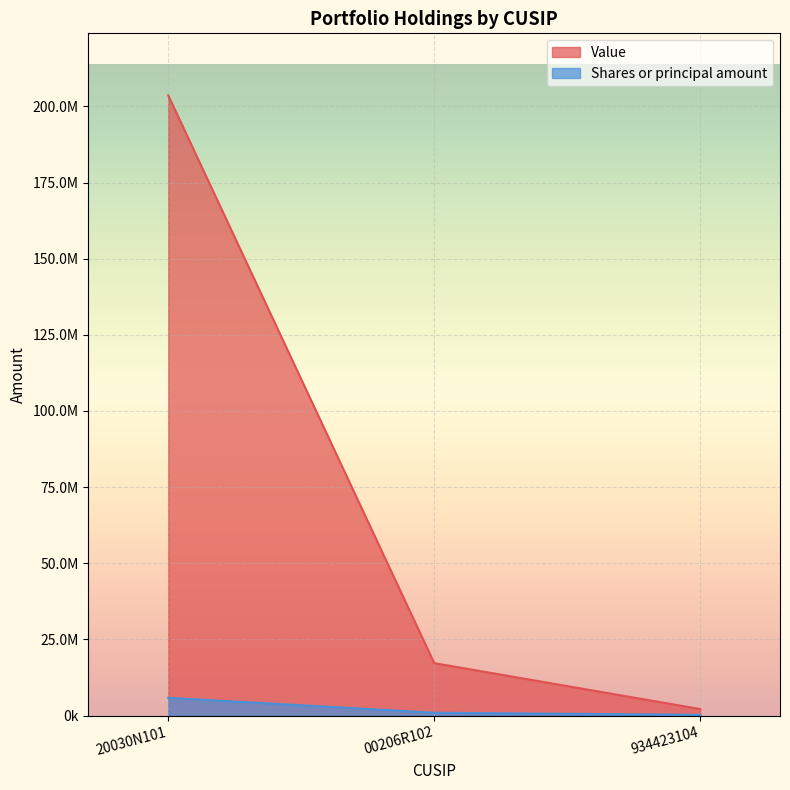

What is the sum of the Shares or principal amount values at 934423104 and 20030N101?

6049265